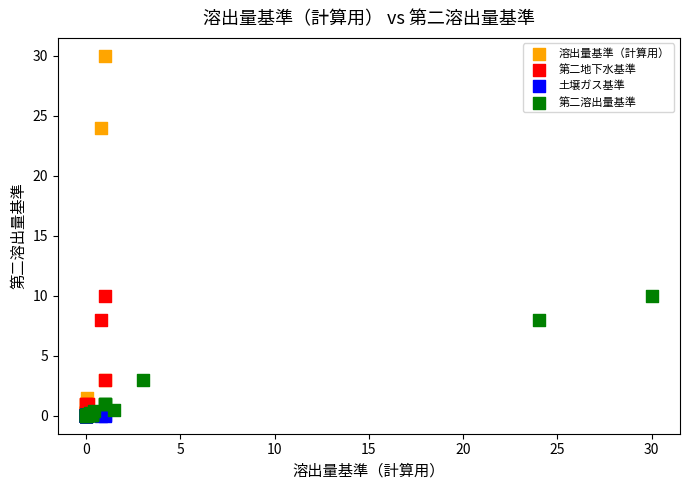

Which series has the widest spread of Y values?

溶出量基準（計算用）